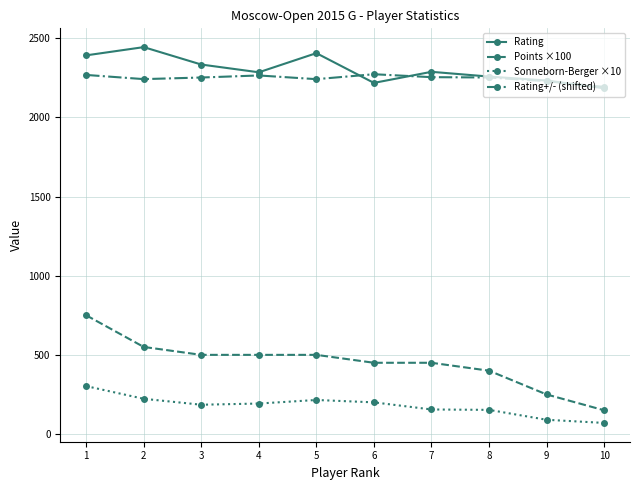

What is the average value of the Points ×100 series?

450.0